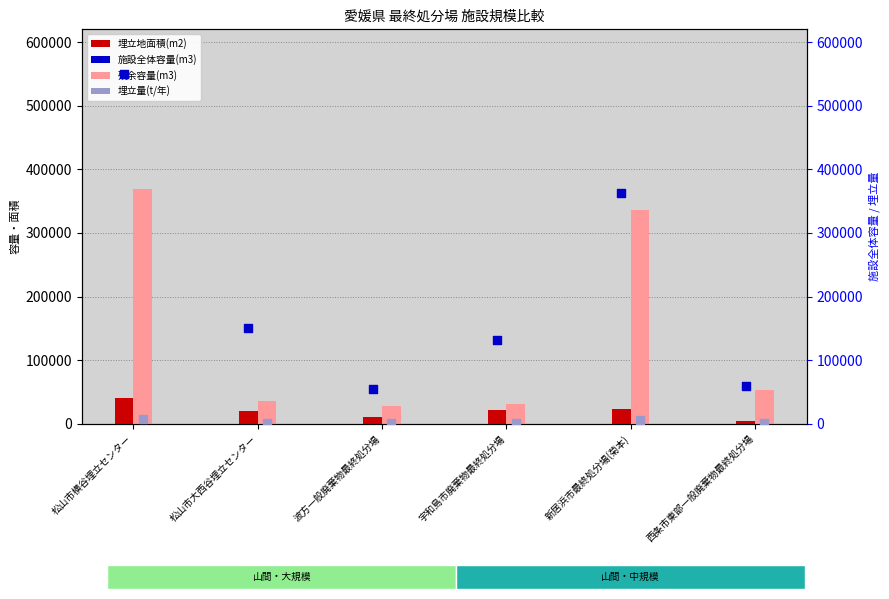

At how many categories does at least one series exceed 209863?

2